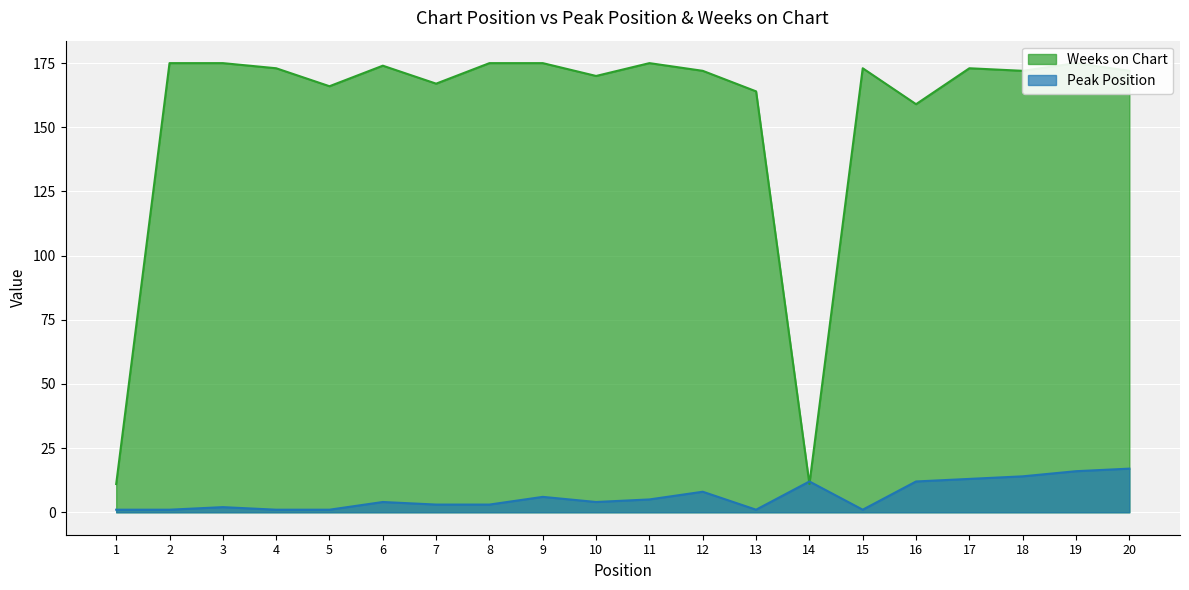

What value does the Weeks on Chart series have at 9?

175